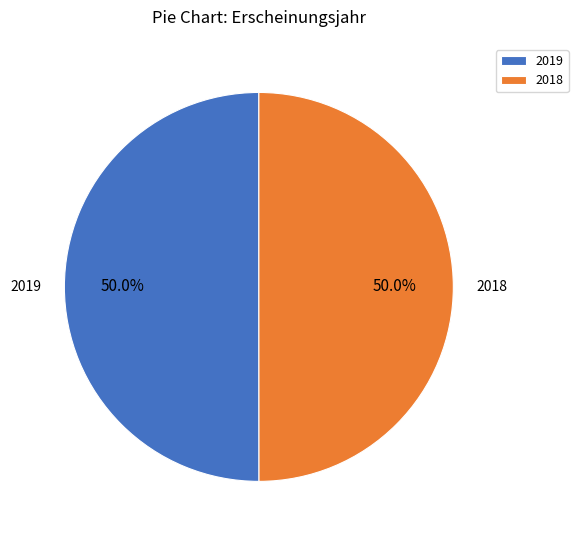

What is the ratio of the value at 2018 to the value at 2019?

1.0